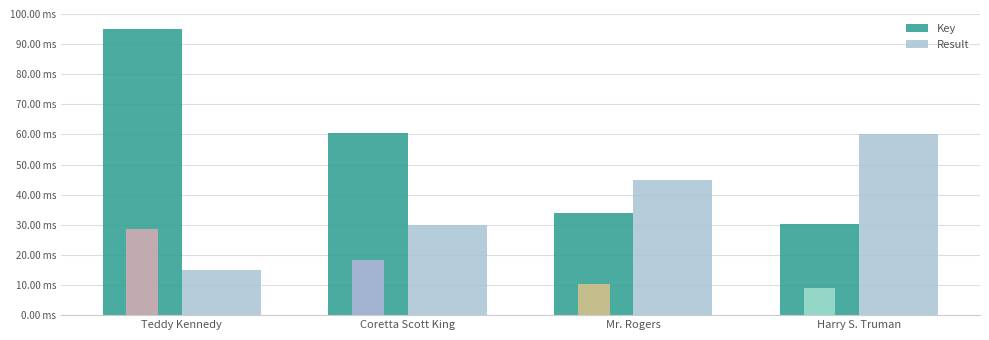

At which label does Key reach its minimum?

Harry S. Truman